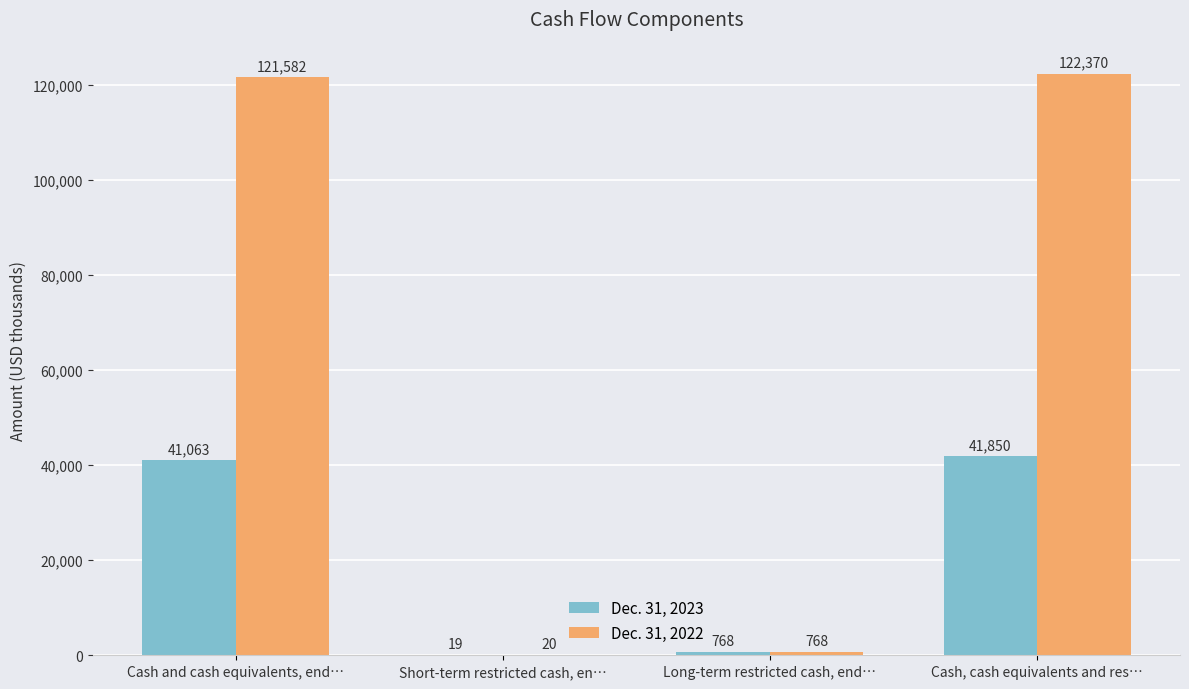

Between Short-term restricted cash, en… and Cash, cash equivalents and res…, which series saw the biggest shift?

Dec. 31, 2022